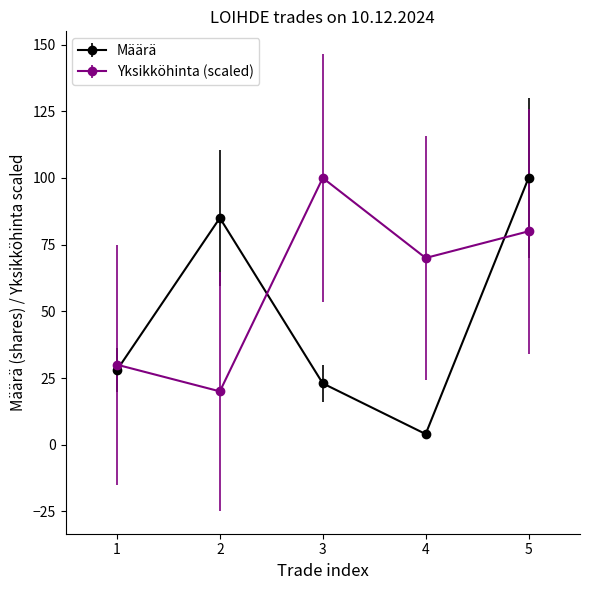

Which series has the widest spread of values?

Määrä